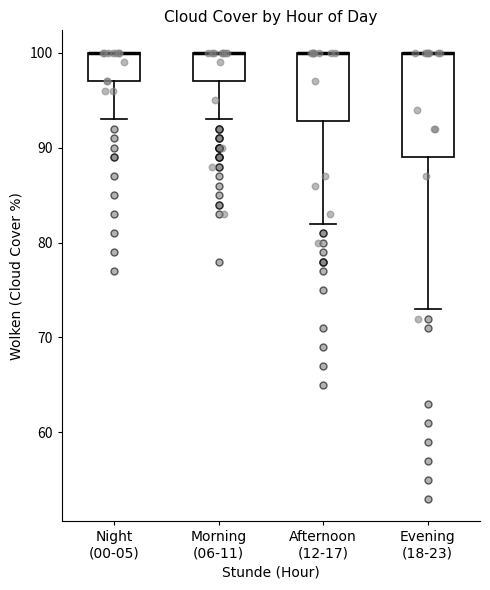

Comparing the boxes themselves (not the whiskers), which one is the tallest?

Evening (18-23)